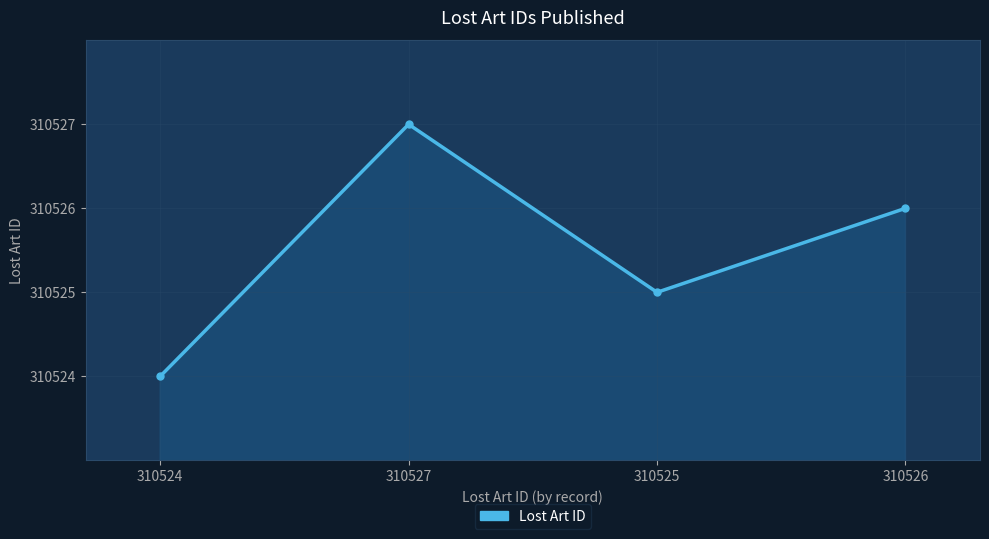

Which category has the highest value across all series?

310527